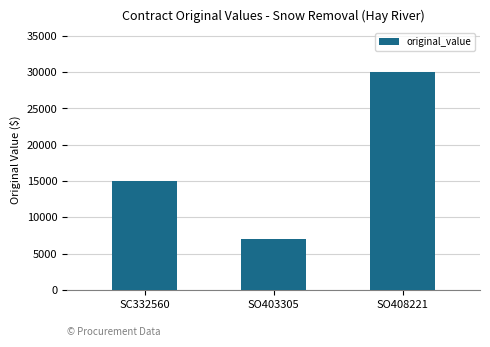

Rank the categories by value from lowest to highest.

SO403305, SC332560, SO408221